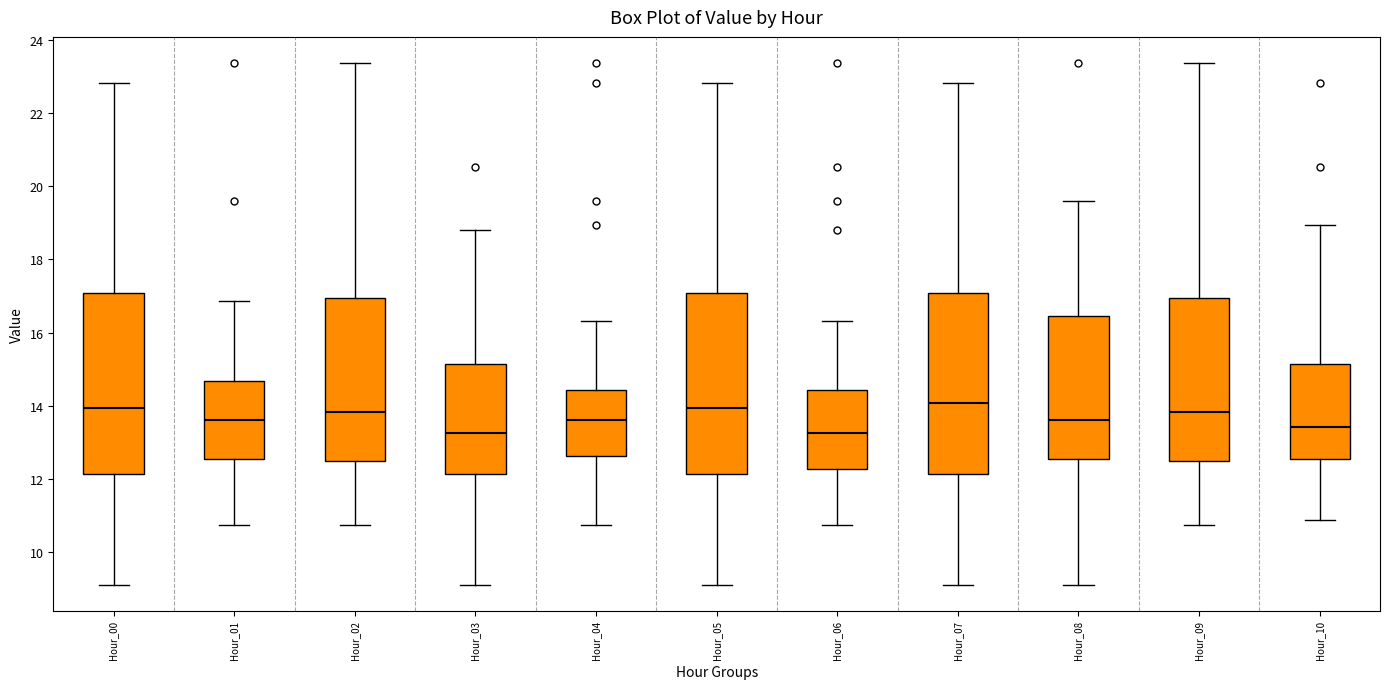

Reading left to right, transcribe this box plot: for each box, give where its median line is, the range the box spans, and where its two whiskers end, as read against the y-axis. The values are not printed on the chart, so give them approximately, as read against the axis.

Hour_00: median 14.0, box 12.2 to 17.0, whiskers 9.2 to 22.8
Hour_01: median 13.6, box 12.6 to 14.6, whiskers 10.8 to 16.8
Hour_02: median 13.8, box 12.4 to 17.0, whiskers 10.8 to 23.4
Hour_03: median 13.2, box 12.2 to 15.2, whiskers 9.2 to 18.8
Hour_04: median 13.6, box 12.6 to 14.4, whiskers 10.8 to 16.4
Hour_05: median 14.0, box 12.2 to 17.0, whiskers 9.2 to 22.8
Hour_06: median 13.2, box 12.2 to 14.4, whiskers 10.8 to 16.4
Hour_07: median 14.0, box 12.2 to 17.0, whiskers 9.2 to 22.8
Hour_08: median 13.6, box 12.6 to 16.4, whiskers 9.2 to 19.6
Hour_09: median 13.8, box 12.4 to 17.0, whiskers 10.8 to 23.4
Hour_10: median 13.4, box 12.6 to 15.2, whiskers 10.8 to 19.0